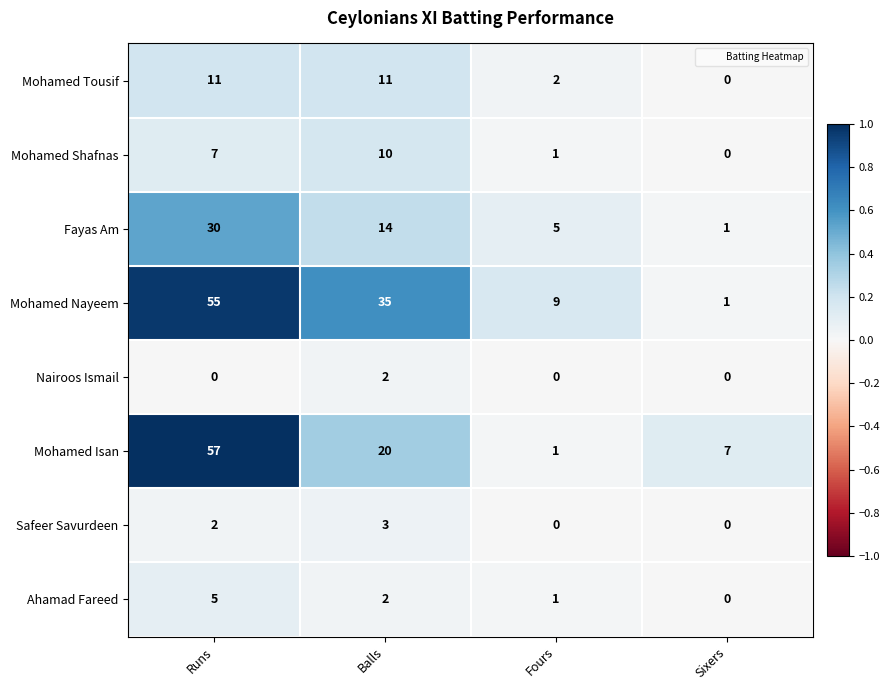

Count the Safeer Savurdeen values in the range 0 to 3.

4